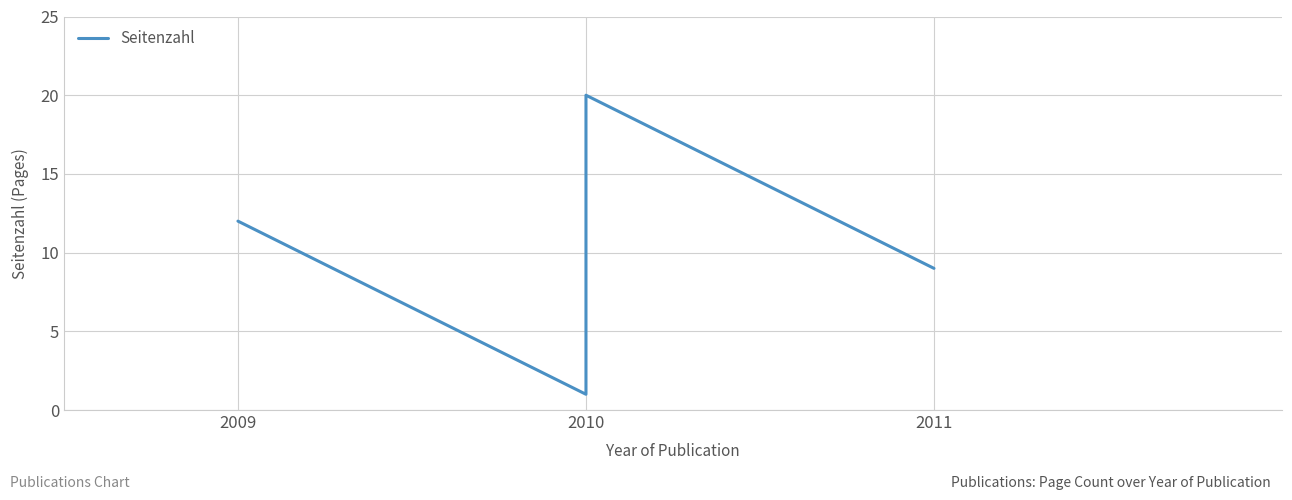

Which category has the lowest value across all series?

2010